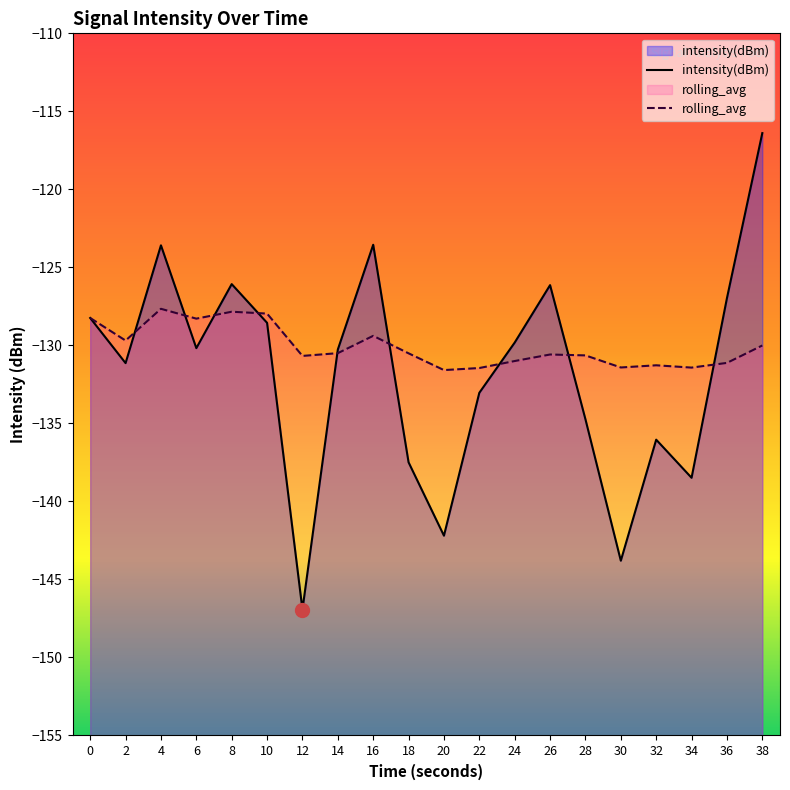

Where do rolling_avg and intensity(dBm) first cross each other?

2 and 4